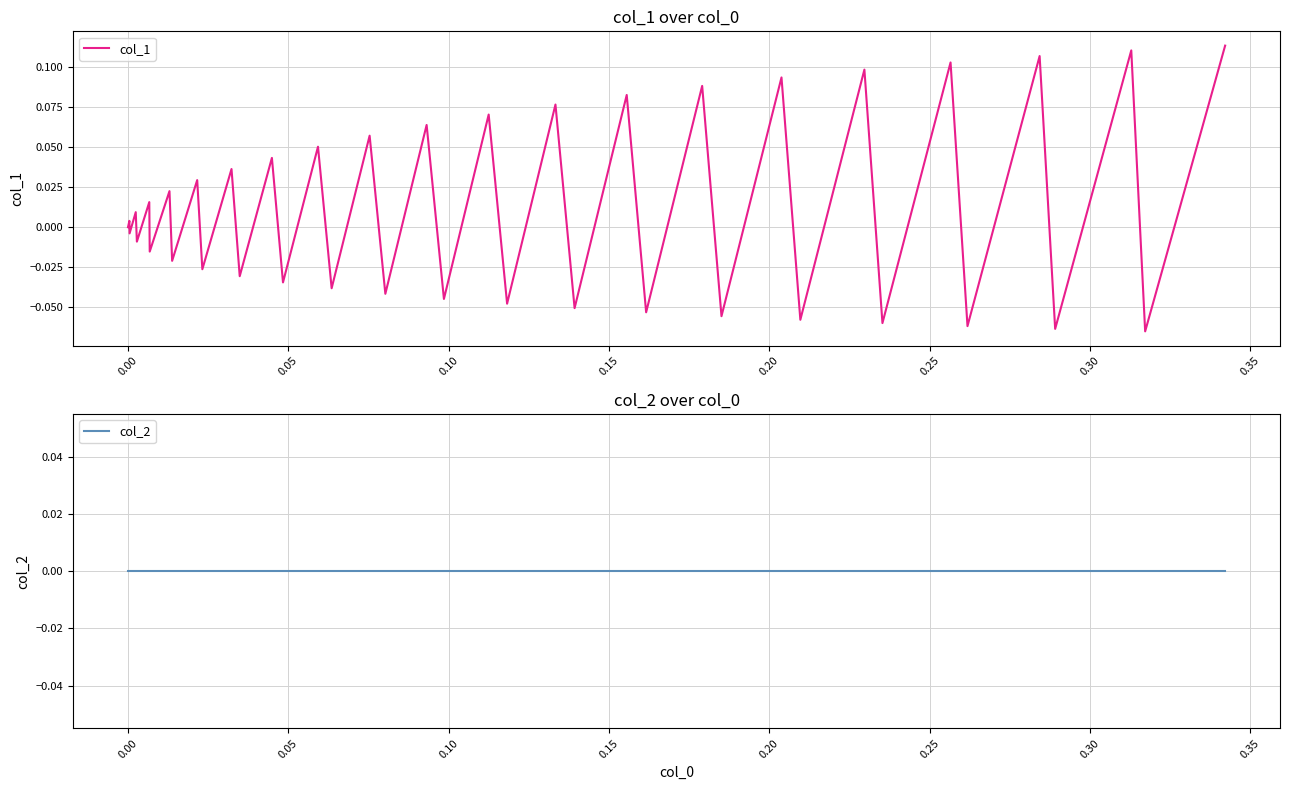

Rank the series by their average value, from highest to lowest.

col_1, col_2